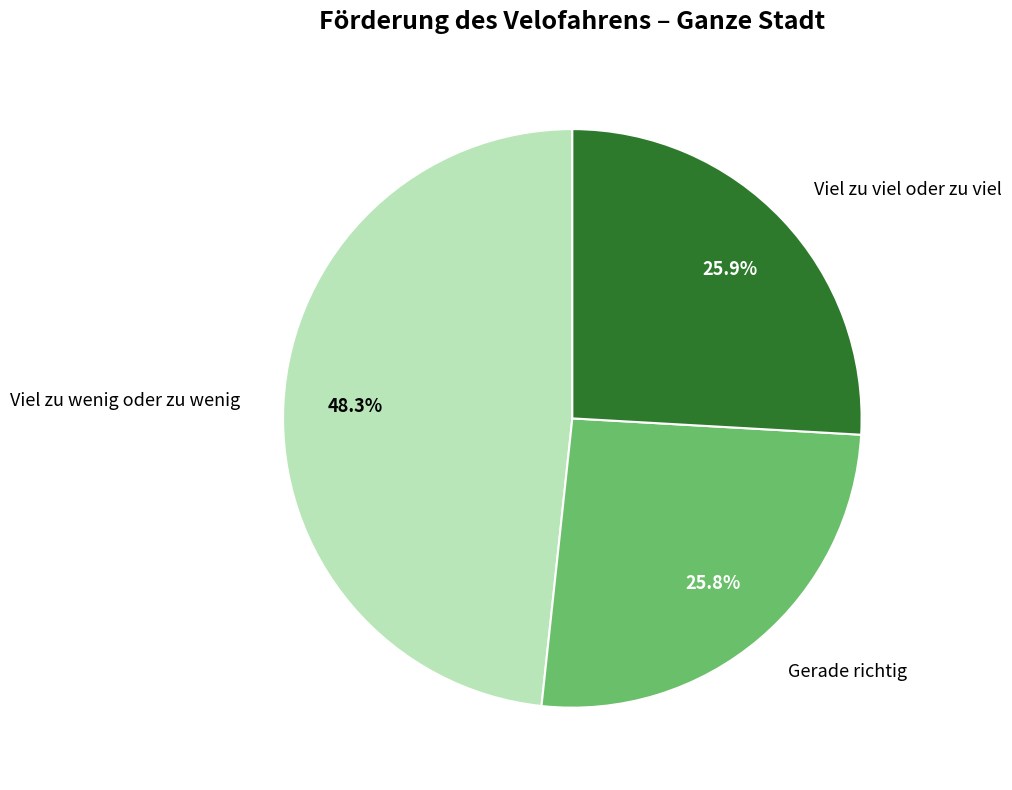

What is the largest slice in the pie chart?

Viel zu wenig oder zu wenig